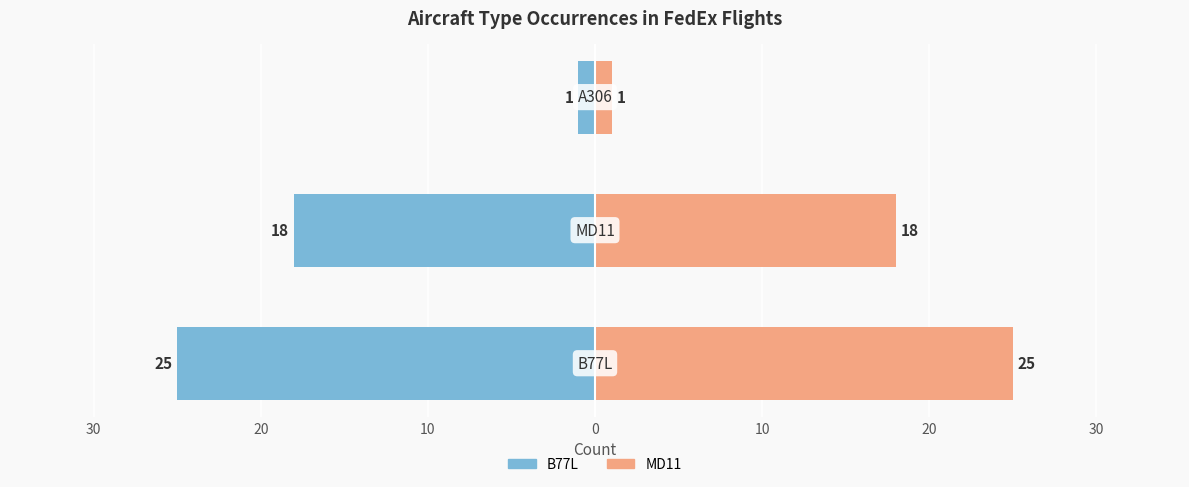

Which series has the widest spread of values?

B77L / Left